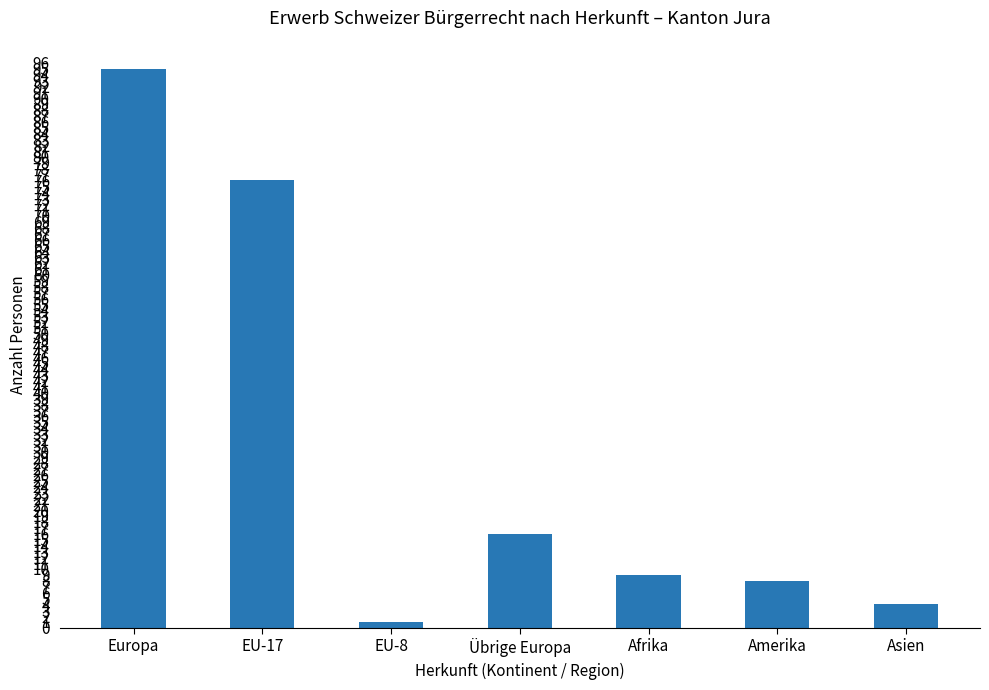

Does the chart contain any negative values?

No